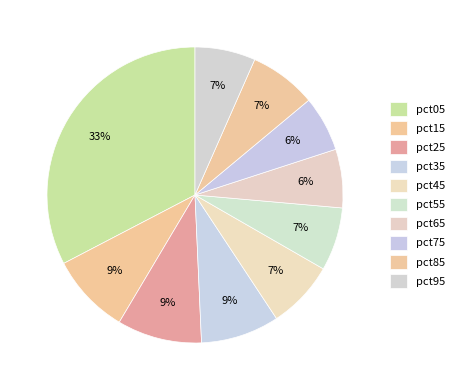

The pct85 slice represents 1% of the pie. True or false?

False